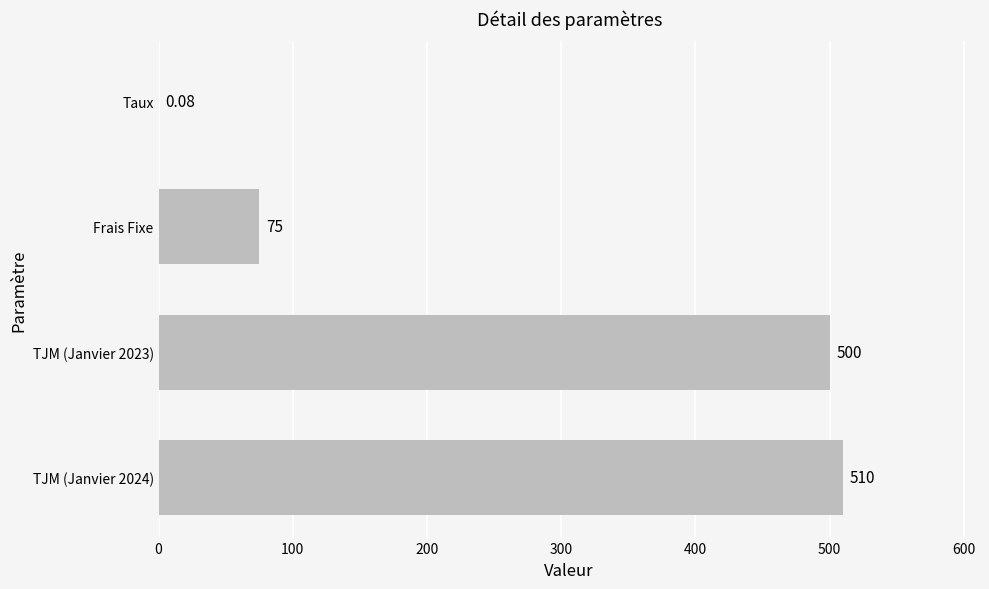

At which label is the value closest to 255?

Frais Fixe